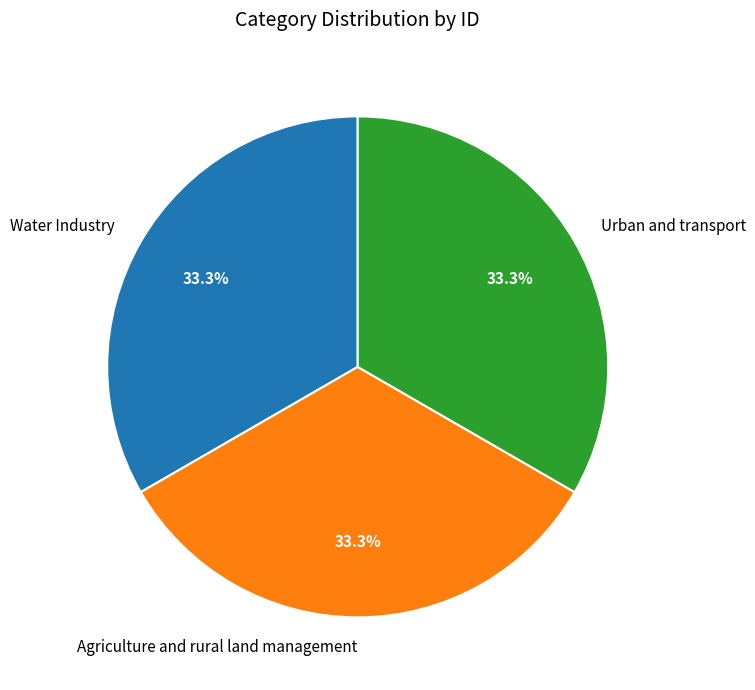

What is the ratio of the value at Urban and transport to the value at Water Industry?

1.0